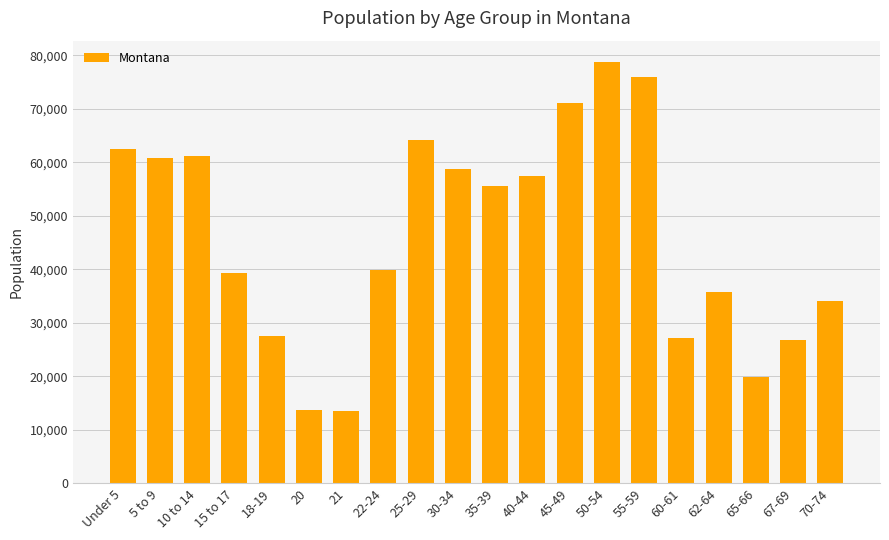

What value does the data have at 10 to 14?

61124